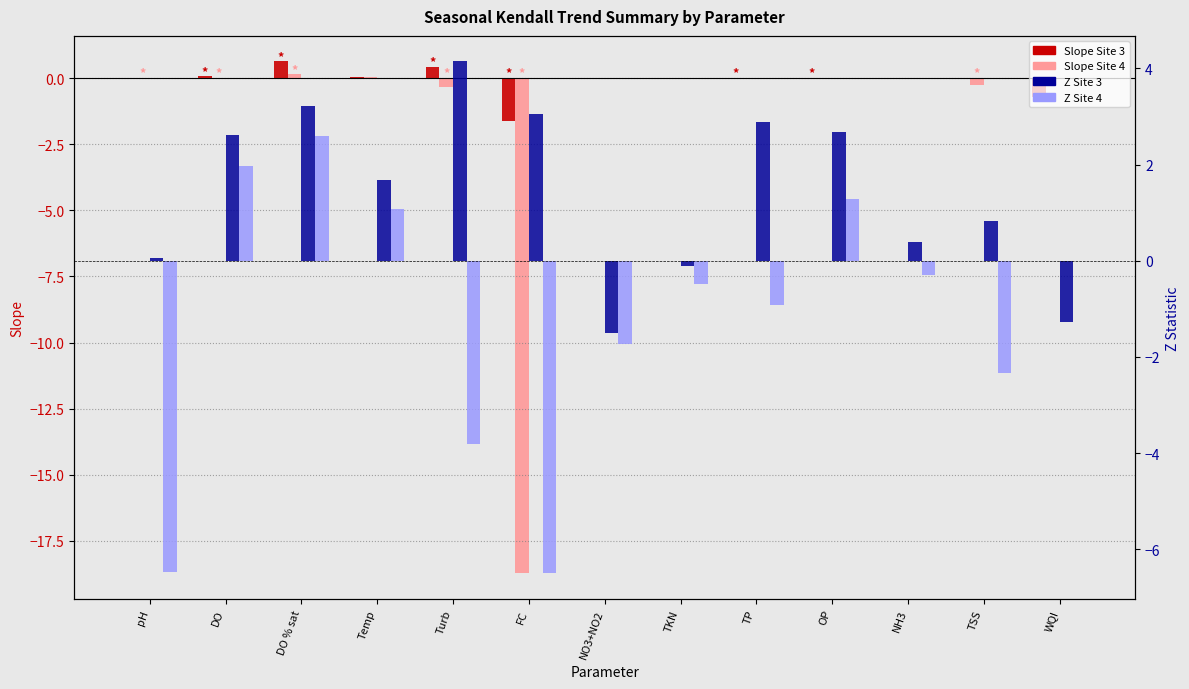

How many data points in Z Site 4 are above 0?

4